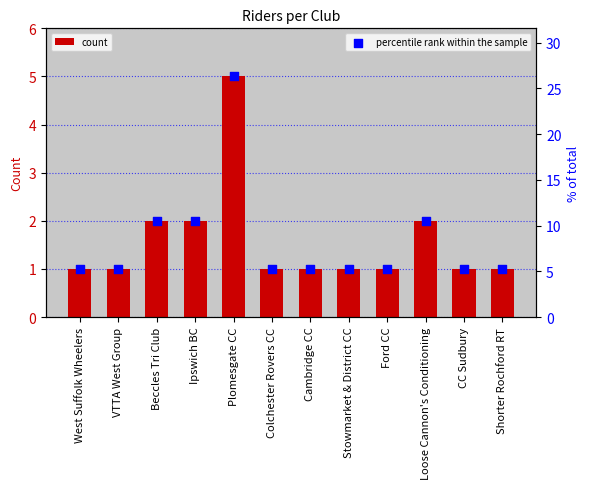

Which series has the widest spread of Y values?

percentile rank within the sample